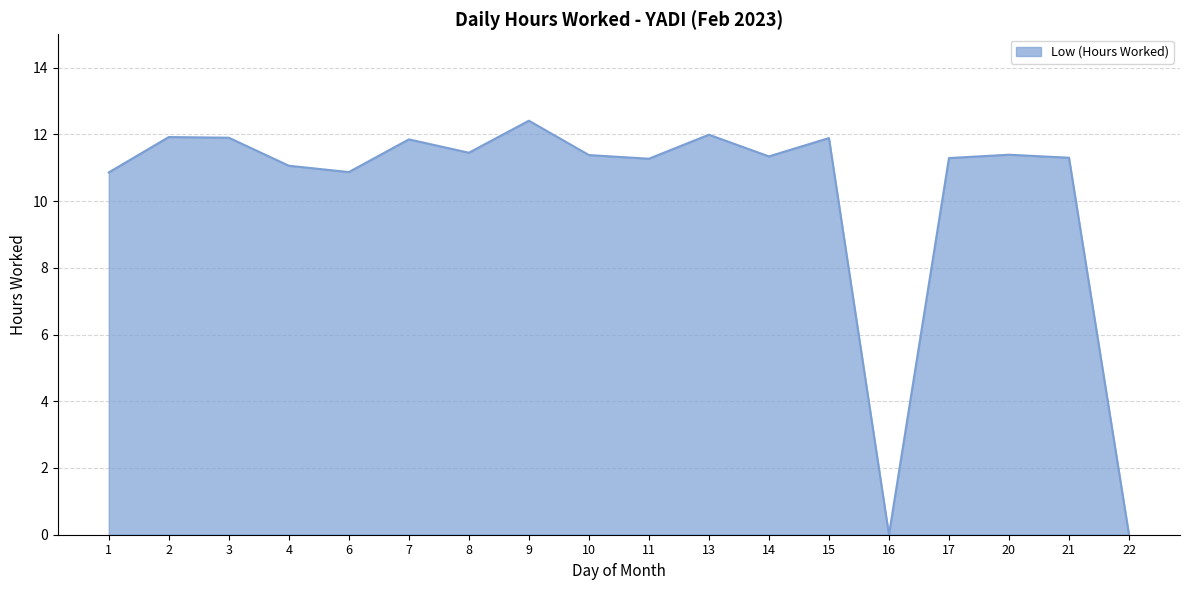

The value at 9 is 21.7. True or false?

False